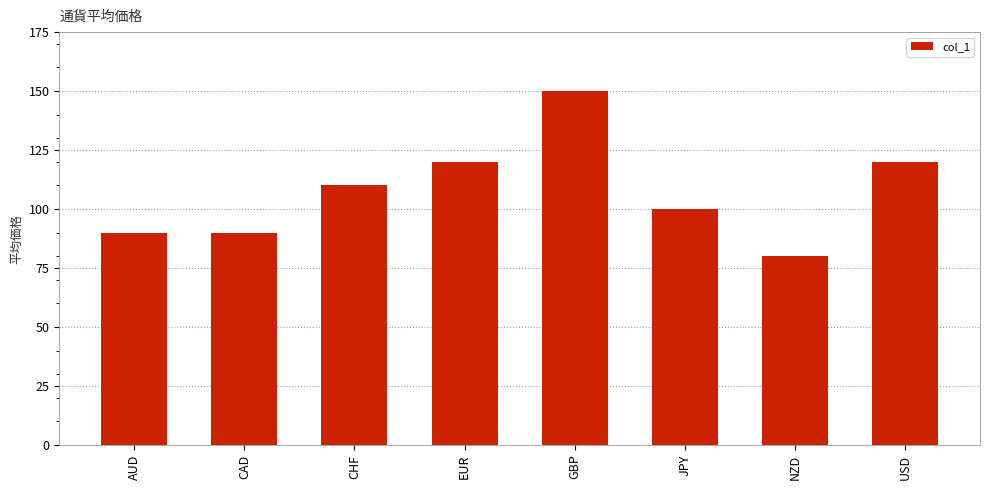

Approximately how many times larger is the value at CAD compared to CHF?

0.8